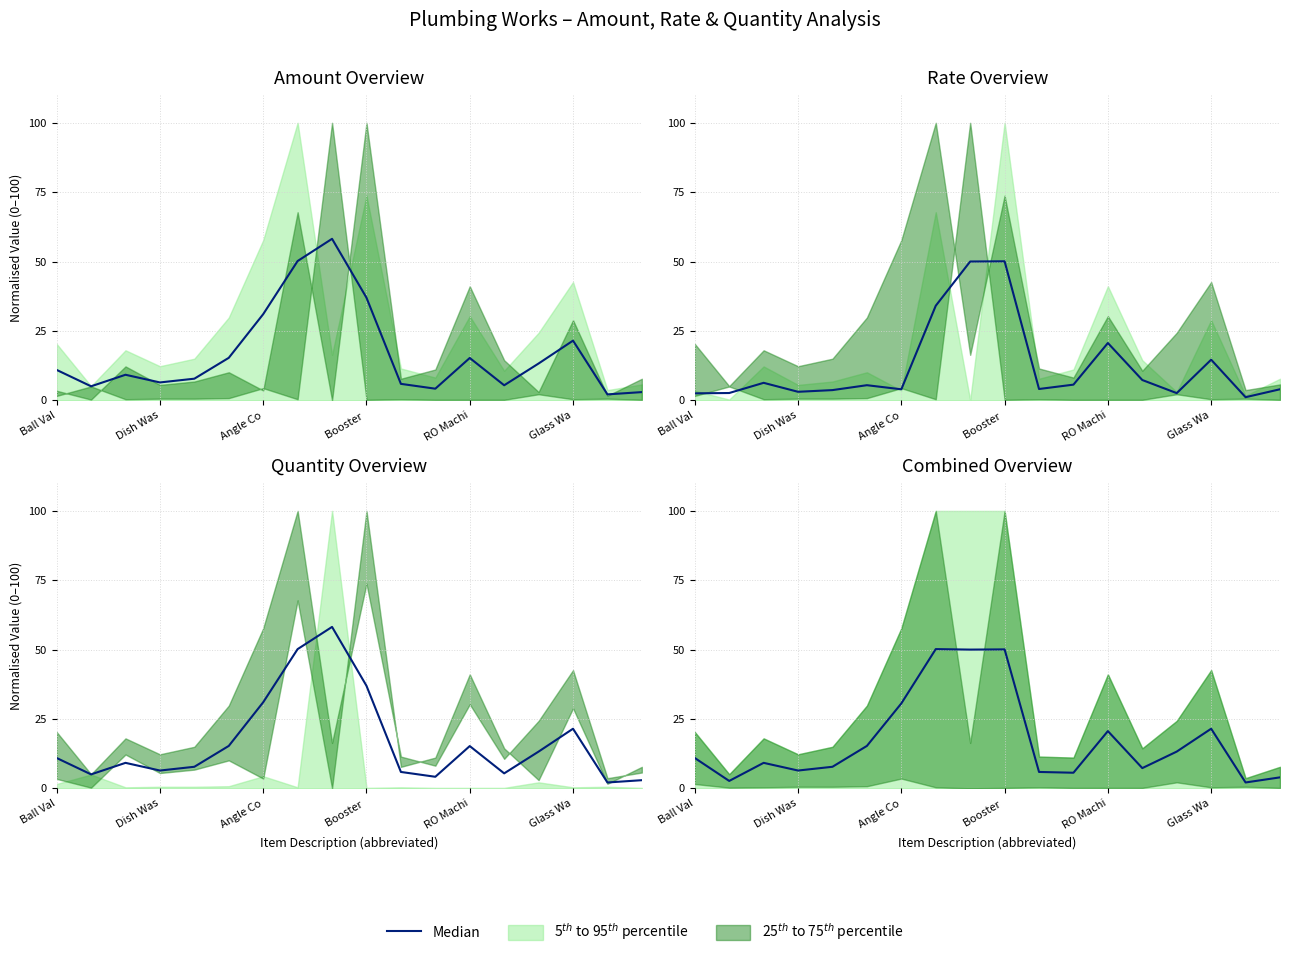

What position from the left is 11?

12